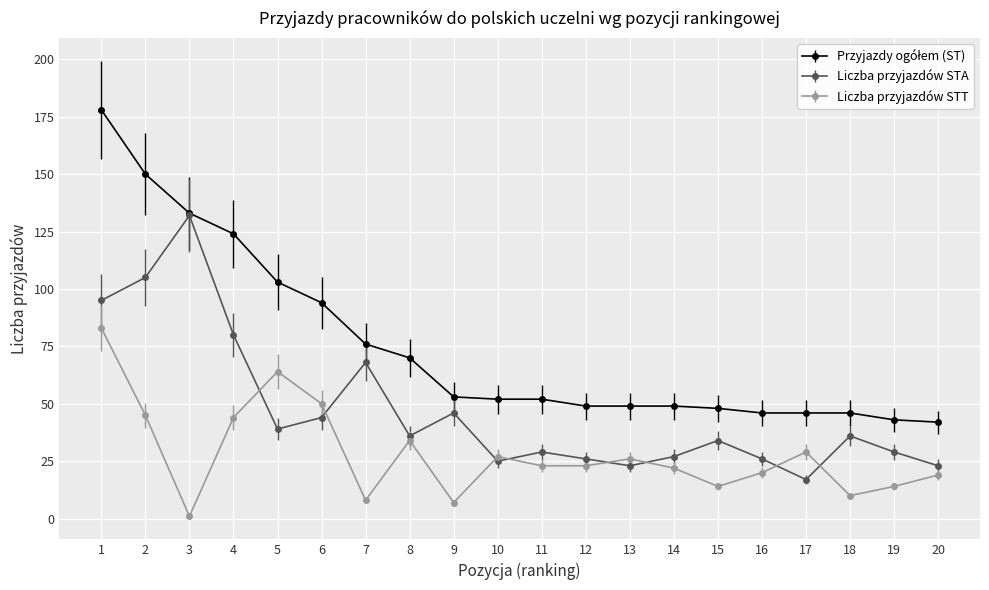

At which label does Liczba przyjazdów STA reach its minimum?

17